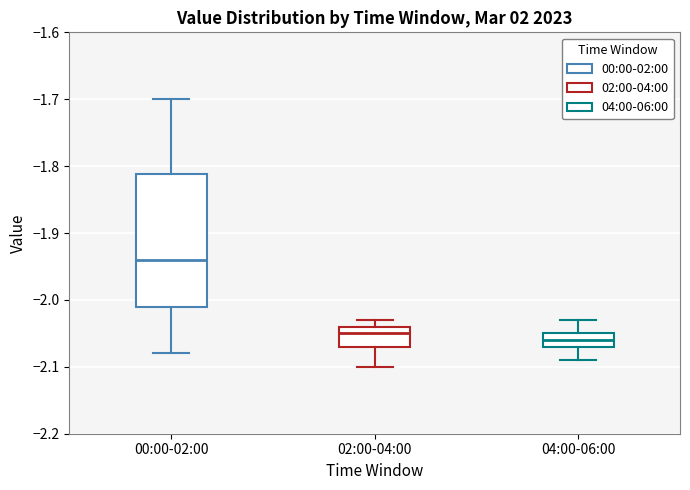

Where does the upper whisker of the box for 00:00-02:00 end on the y-axis? The values are not printed on the chart, so give them approximately, as read against the axis.

-1.70